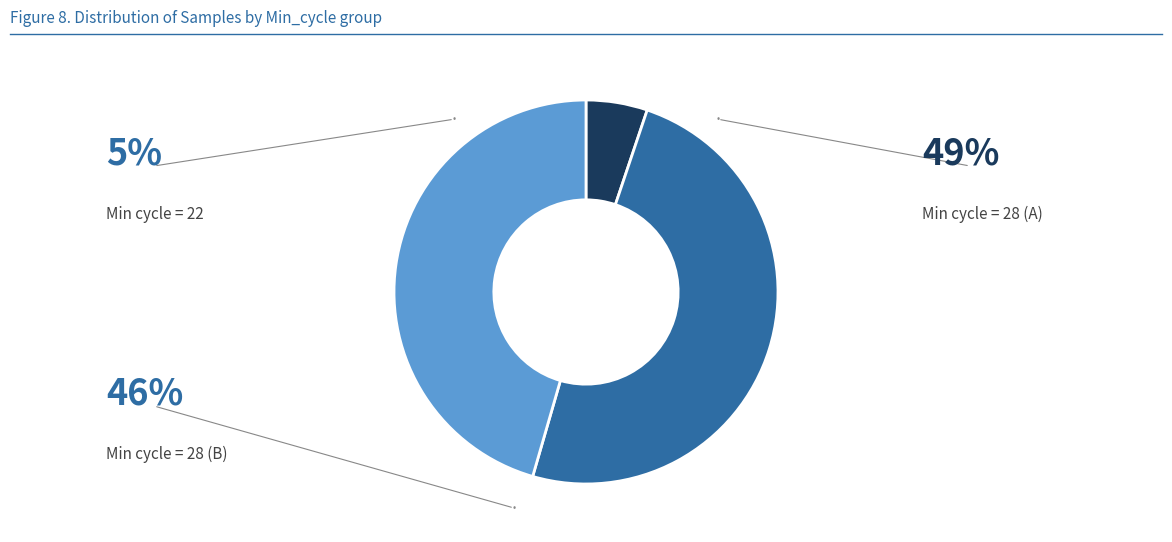

Count the number of slices in the pie.

3